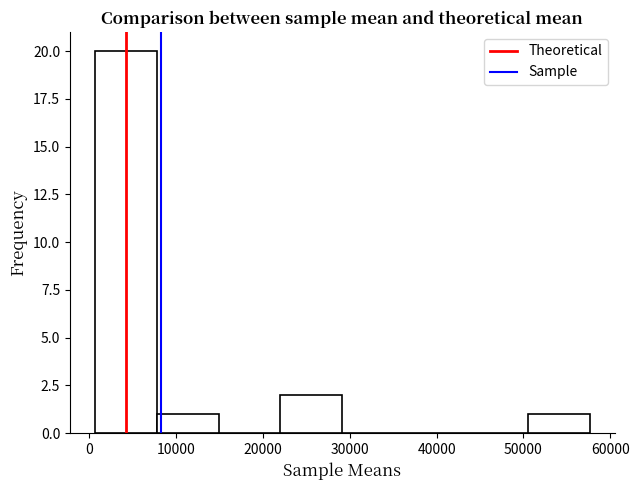

How tall is the bar that spans 8000 to 15000 on the x-axis? Neither the bar edges nor the heights are printed on the chart, so give them approximately, as read against the axes.

1